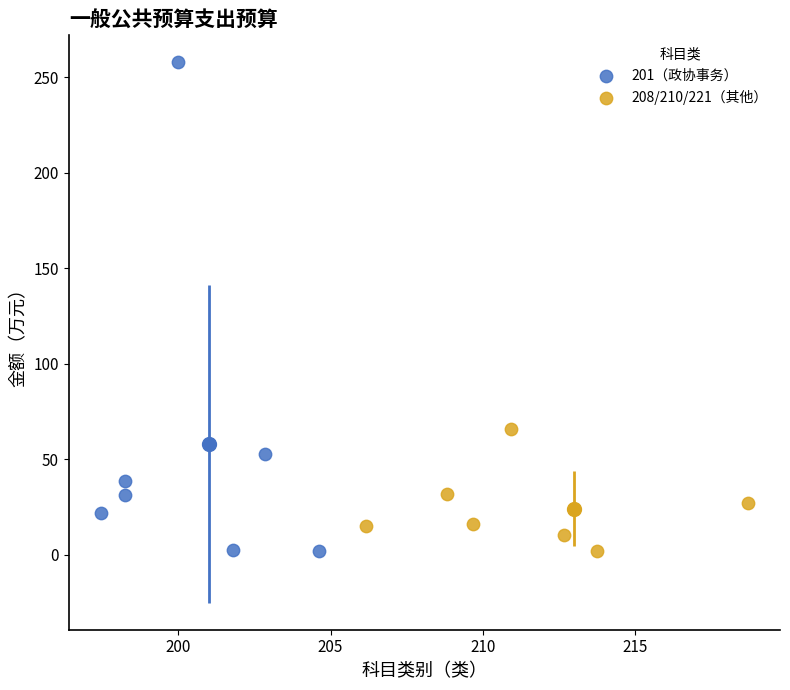

Which series has the widest spread of Y values?

201（政协事务）